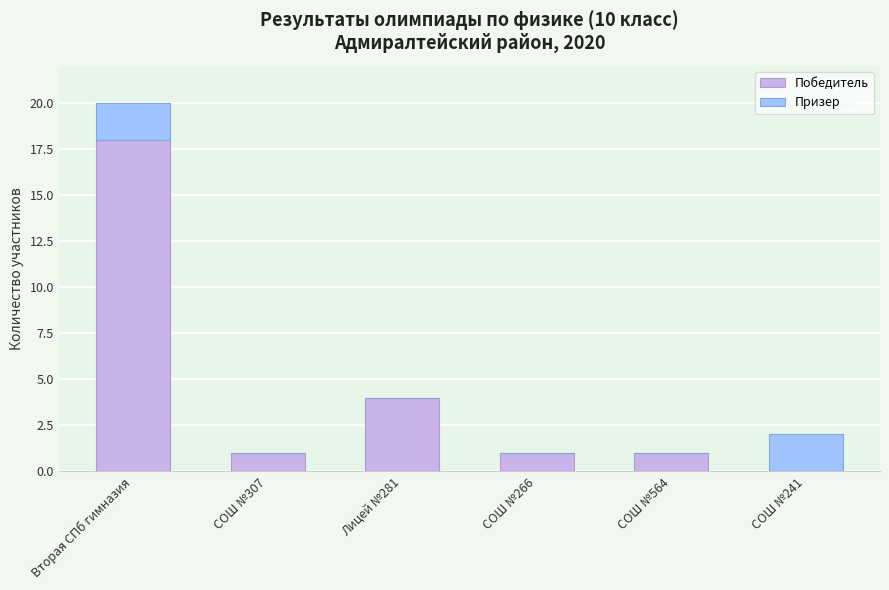

What is the total value across all series at Лицей №281?

4